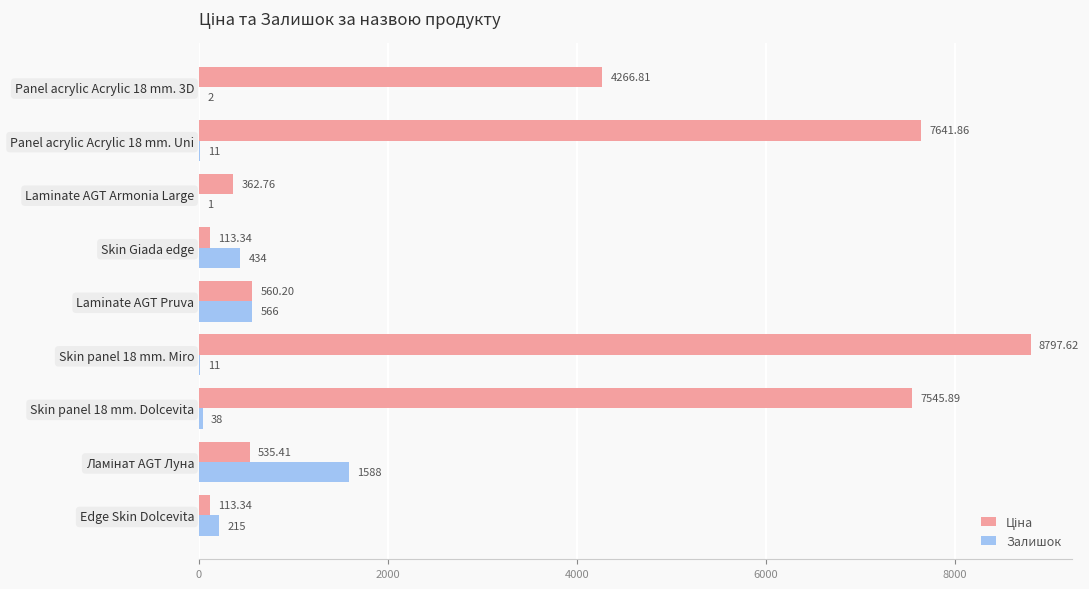

Where is Залишок nearest to the value 794?

Laminate AGT Pruva